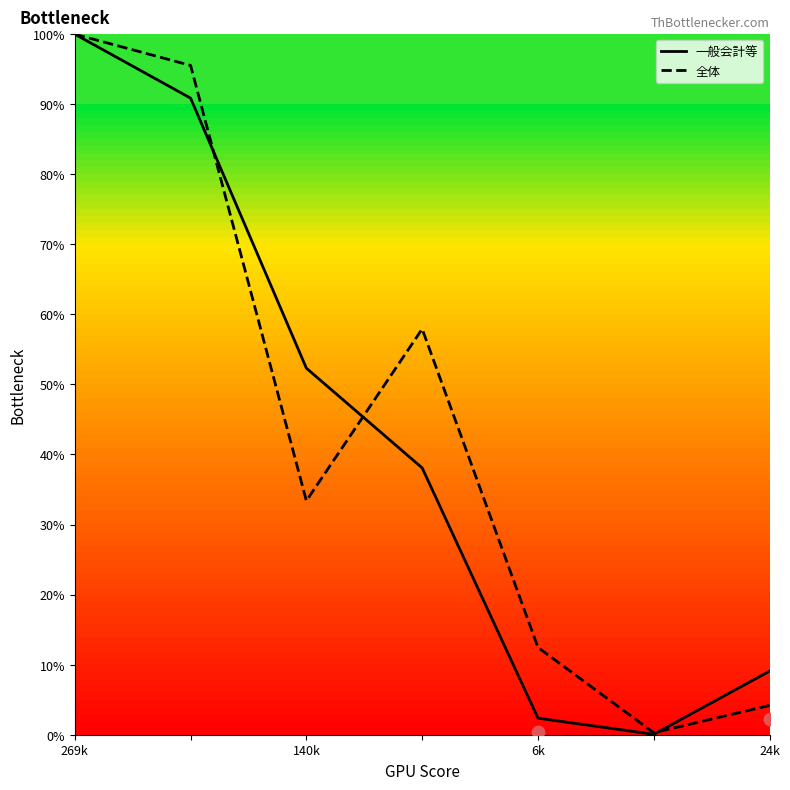

At how many categories does at least one series exceed 16?

4